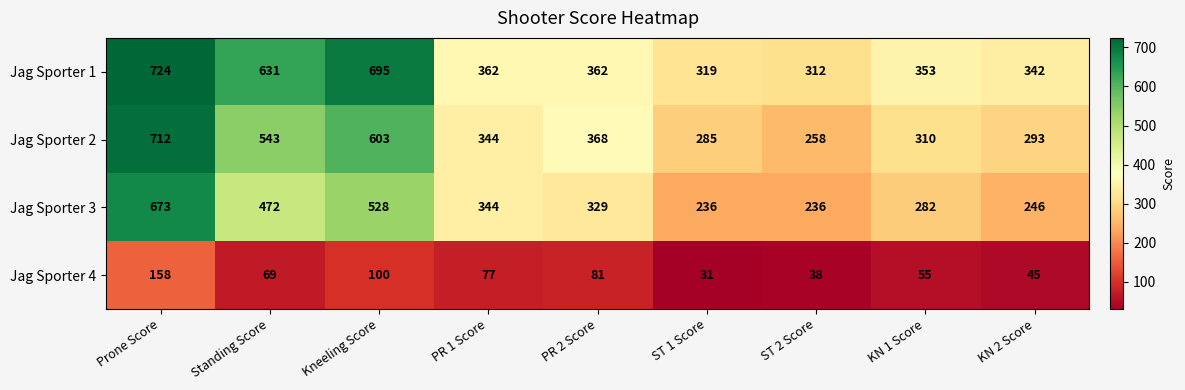

Is the value of Jag Sporter 3 at PR 2 Score greater than the value of Jag Sporter 4 at PR 2 Score?

Yes